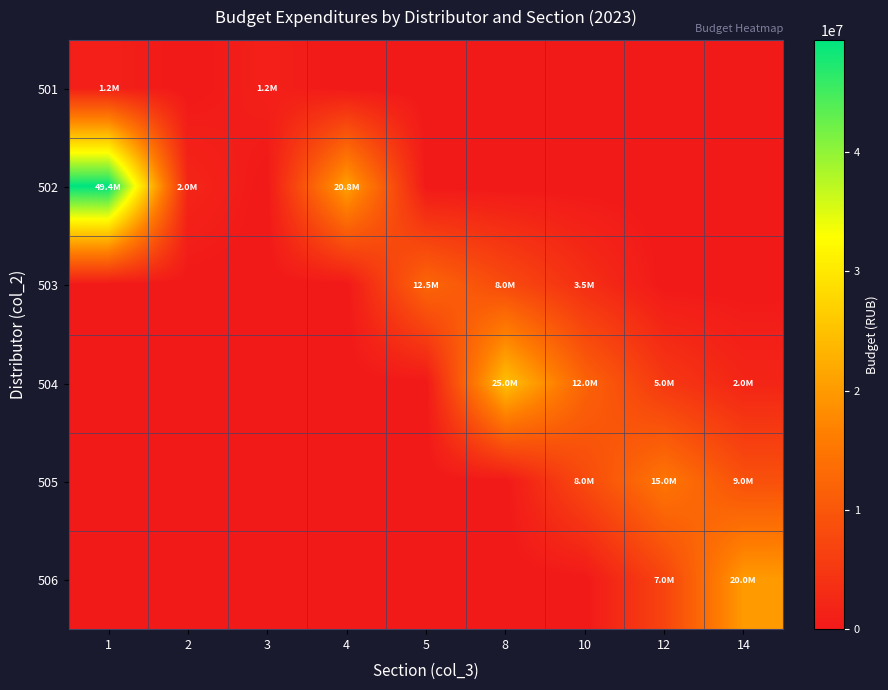

What is the difference between the highest and lowest values at 5?

12500000